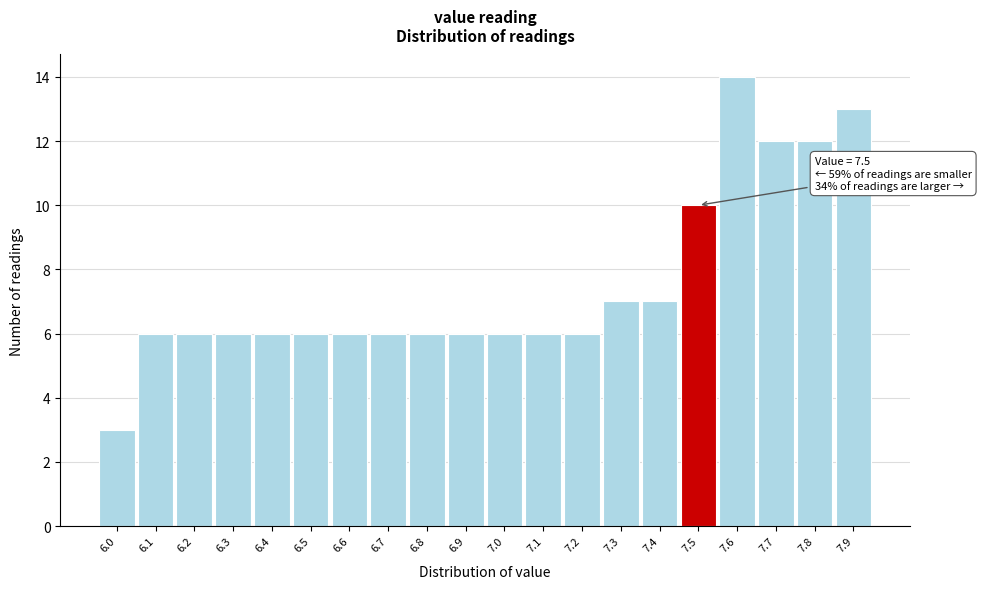

Reading right to left, list all the values displayed in this chart.

13	12	12	14	10	7	7	6	6	6	6	6	6	6	6	6	6	6	6	3